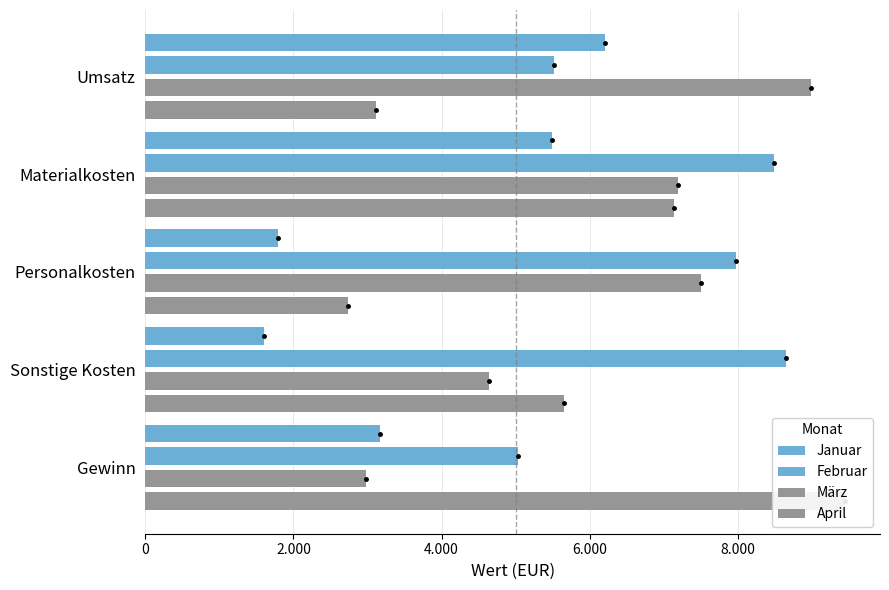

Reading left to right, list all the values displayed in this chart.

Januar: 6215	5488	1796	1599	3165
Februar: 5524	8497	7976	8651	5037
März: 8987	7201	7510	4638	2984
April: 3109	7139	2736	5660	9452